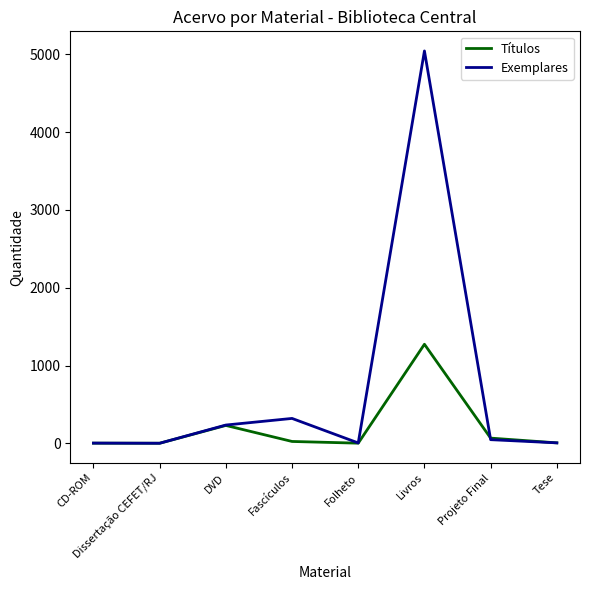

What is the lowest value of the Exemplares series?

1